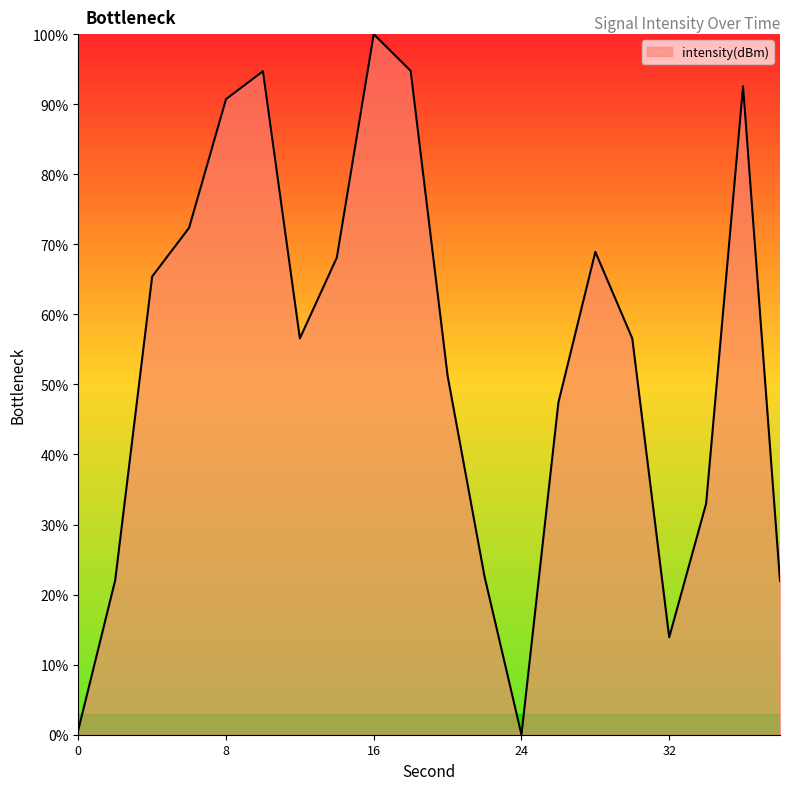

What is the difference between the maximum and minimum values?

100.0